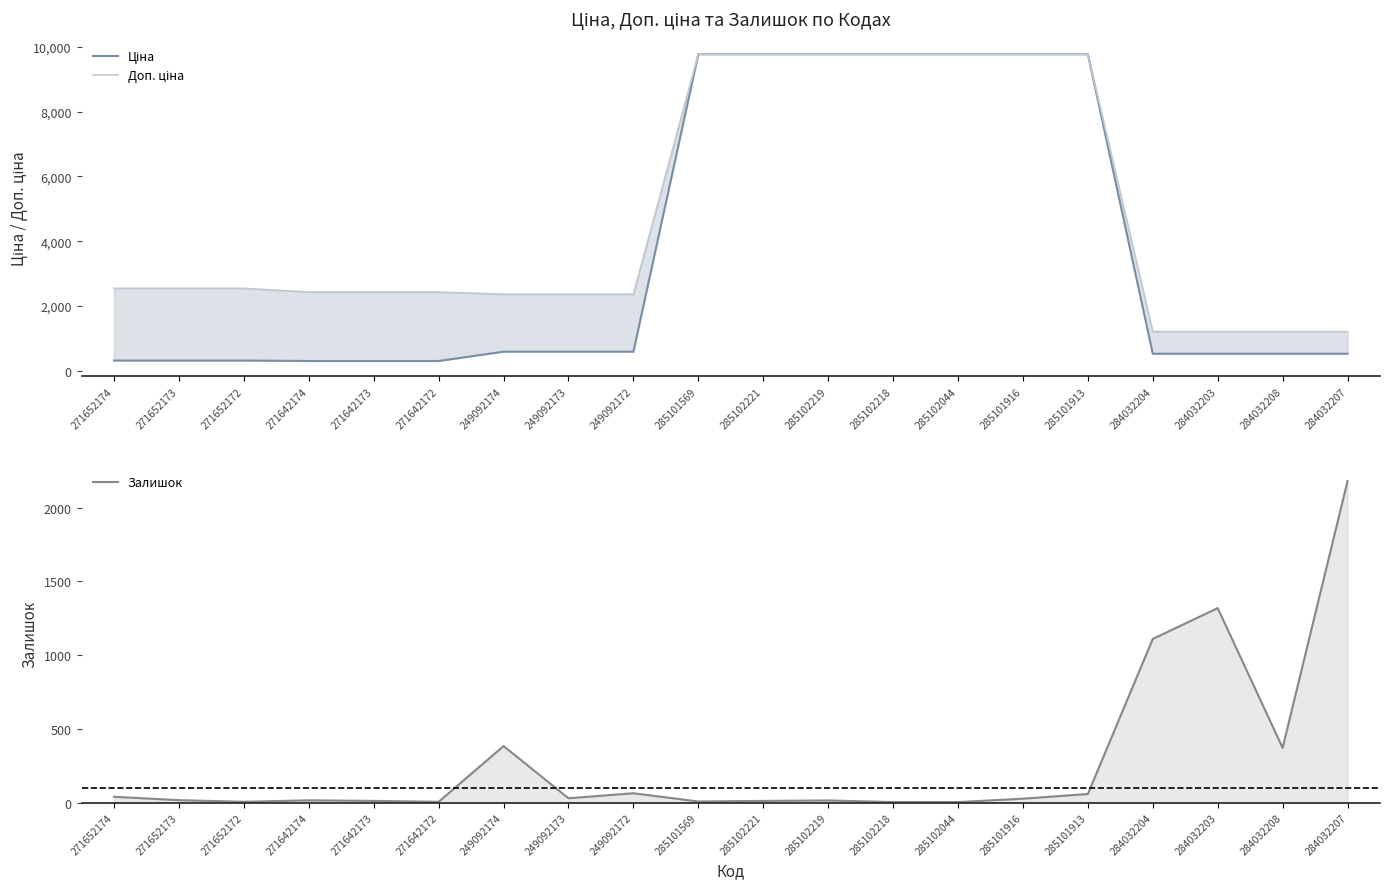

What is the sum of all Залишок values?

5669.0